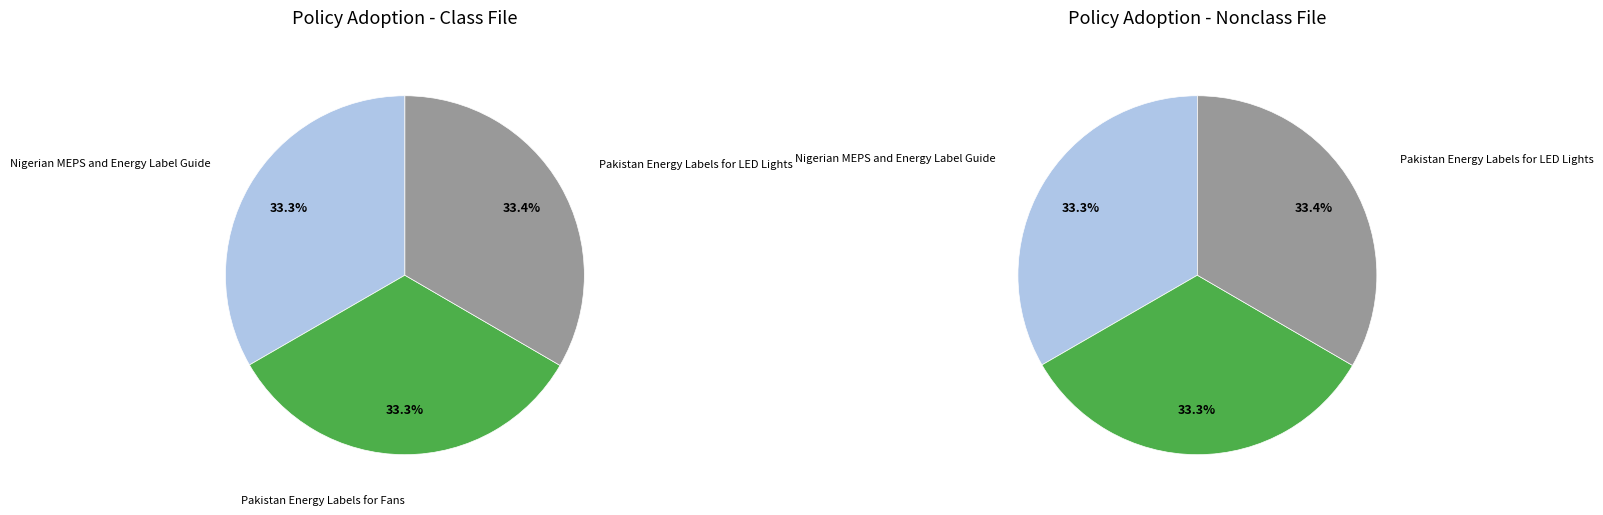

To the nearest percent, what portion does Pakistan Energy Labels for Fans represent?

33%